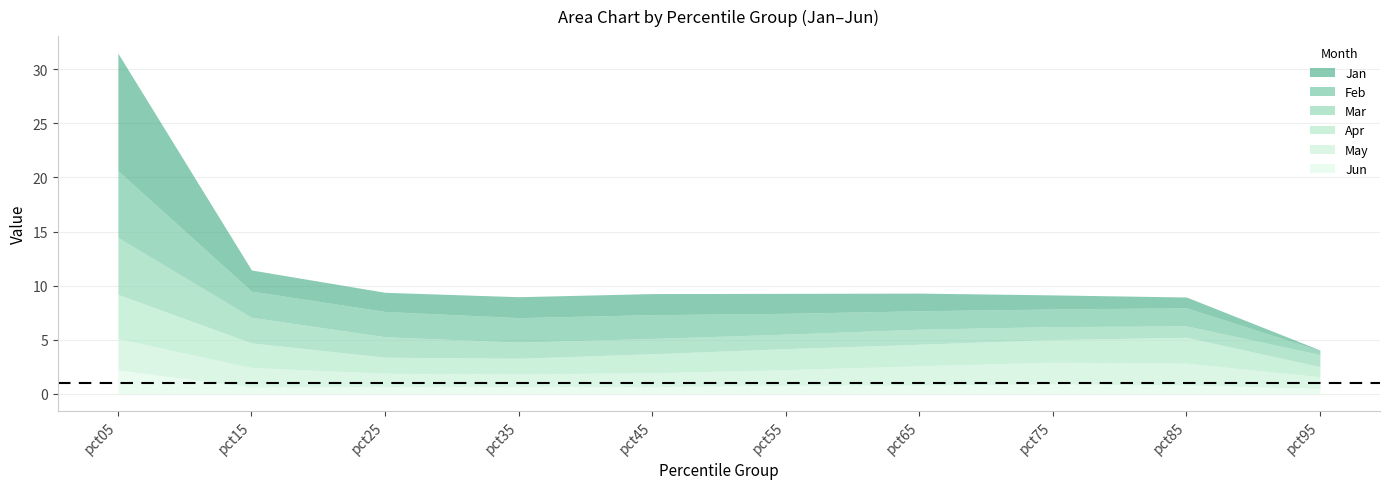

What is the difference between the Mar values at pct95 and pct25?

0.8